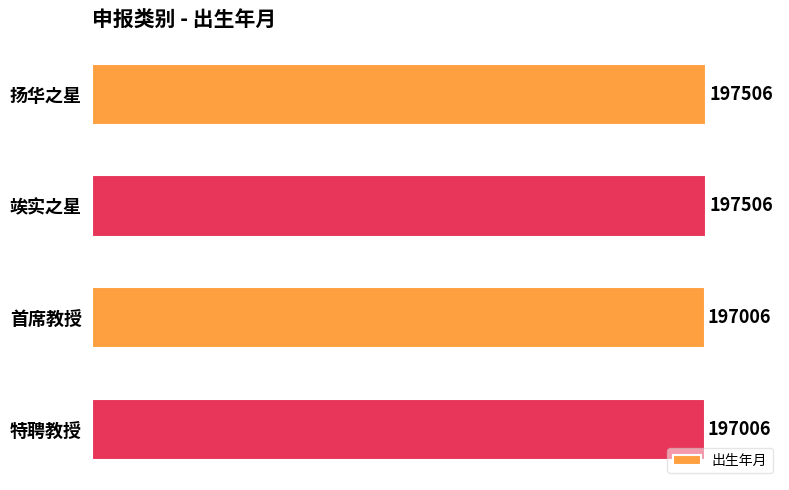

What is the difference between the values at 特聘教授 and 竢实之星?

500